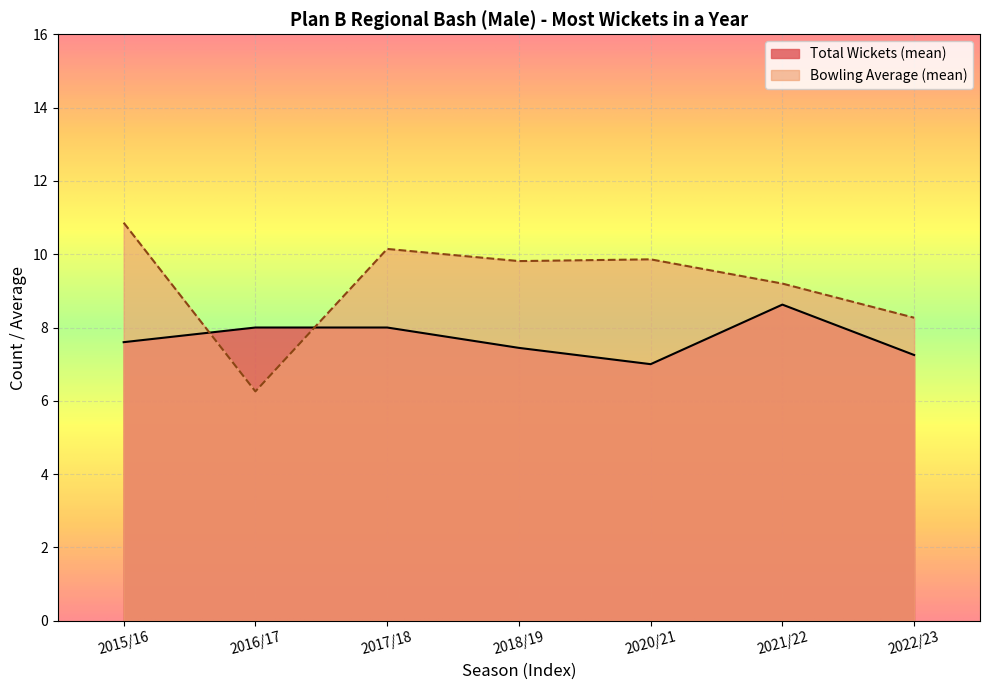

In Average, how many points are higher than both neighbors (excluding endpoints)?

2